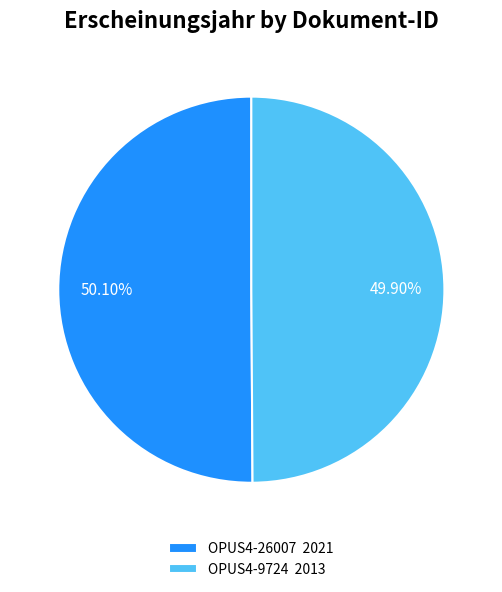

The OPUS4-9724 slice represents 50% of the pie. True or false?

True